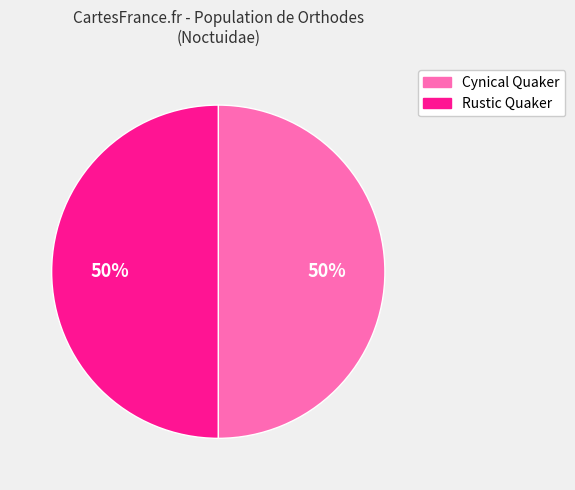

Is the sum of Rustic Quaker and Cynical Quaker greater than half?

Yes